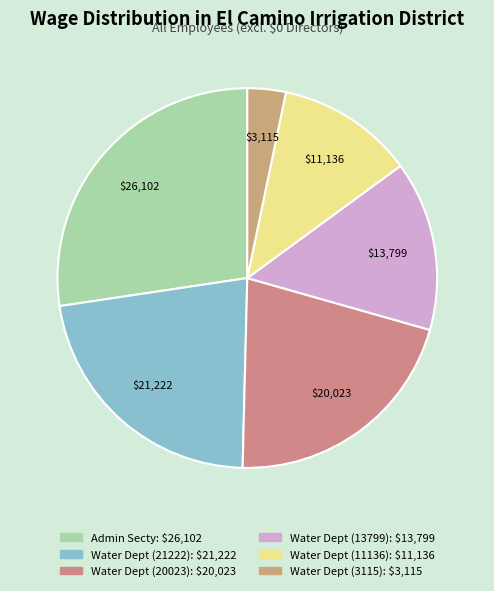

How many segments does this pie chart have?

6